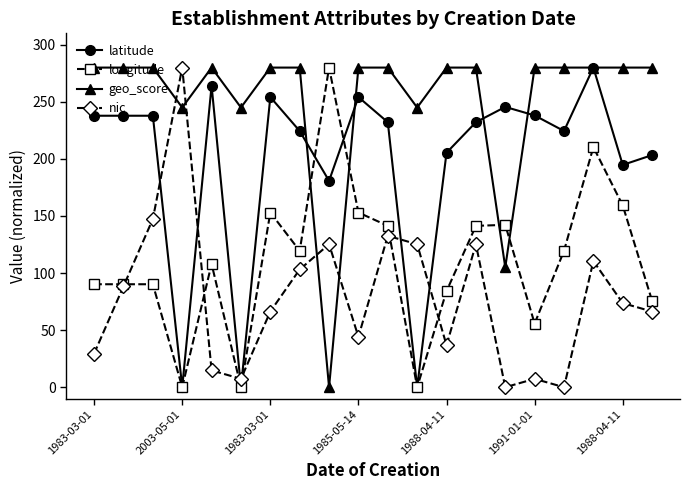

After their last crossing, which series has the higher values: nic or latitude?

latitude